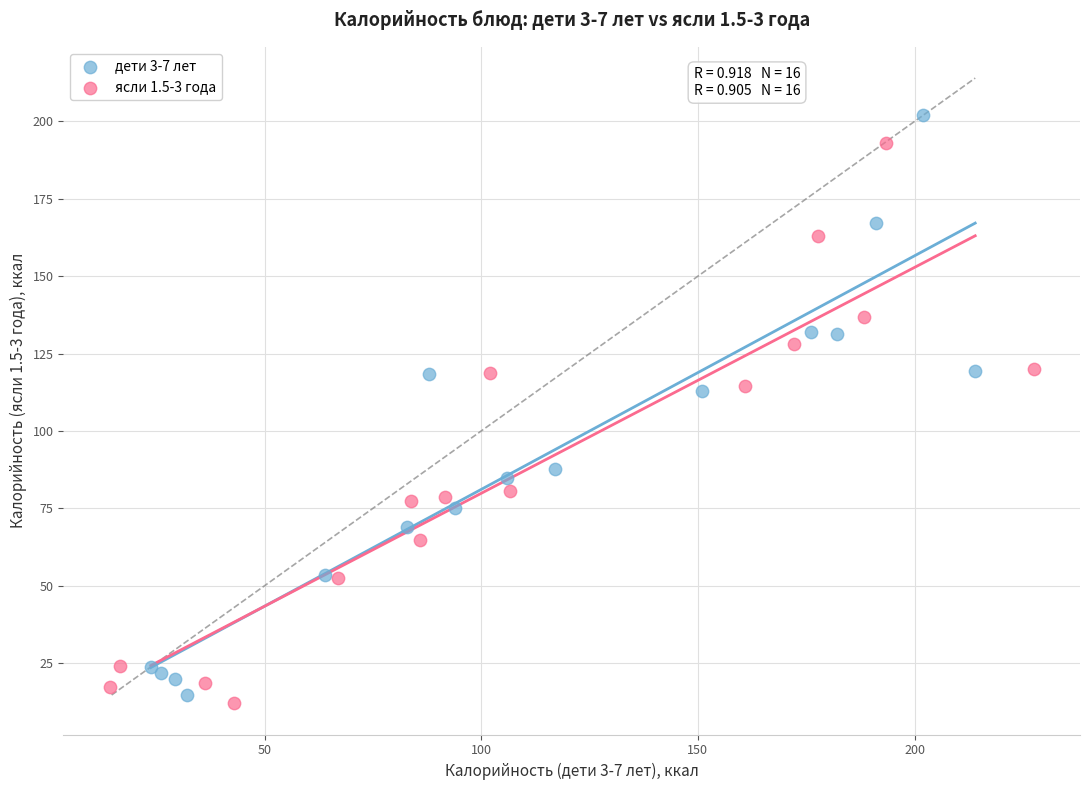

Which series has the widest spread of Y values?

дети 3-7 лет